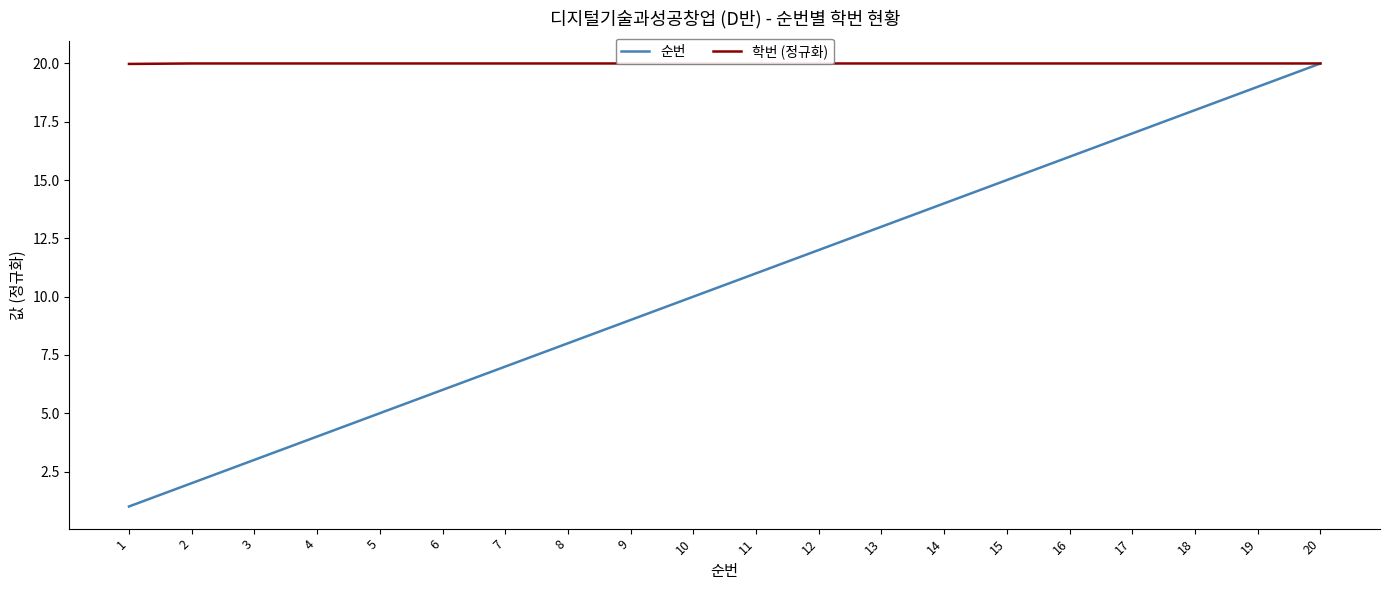

True or false: 순번 has more than 0 points higher than both neighbors.

False